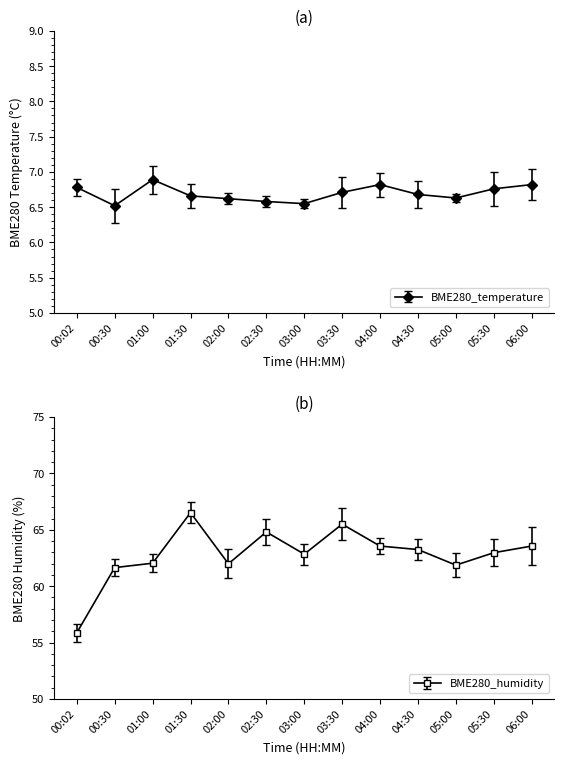

Which has a higher value, 01:30 or 03:30?

03:30